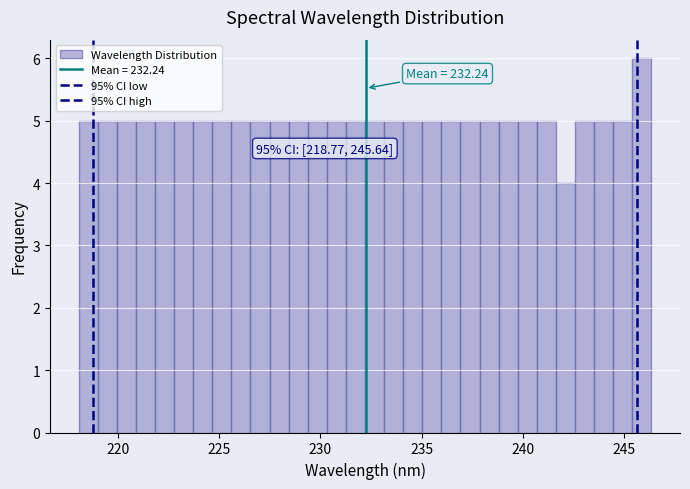

Around what value on the x-axis is the tallest bar? Give the approximate position of its centre, as read against the axis.

246.0